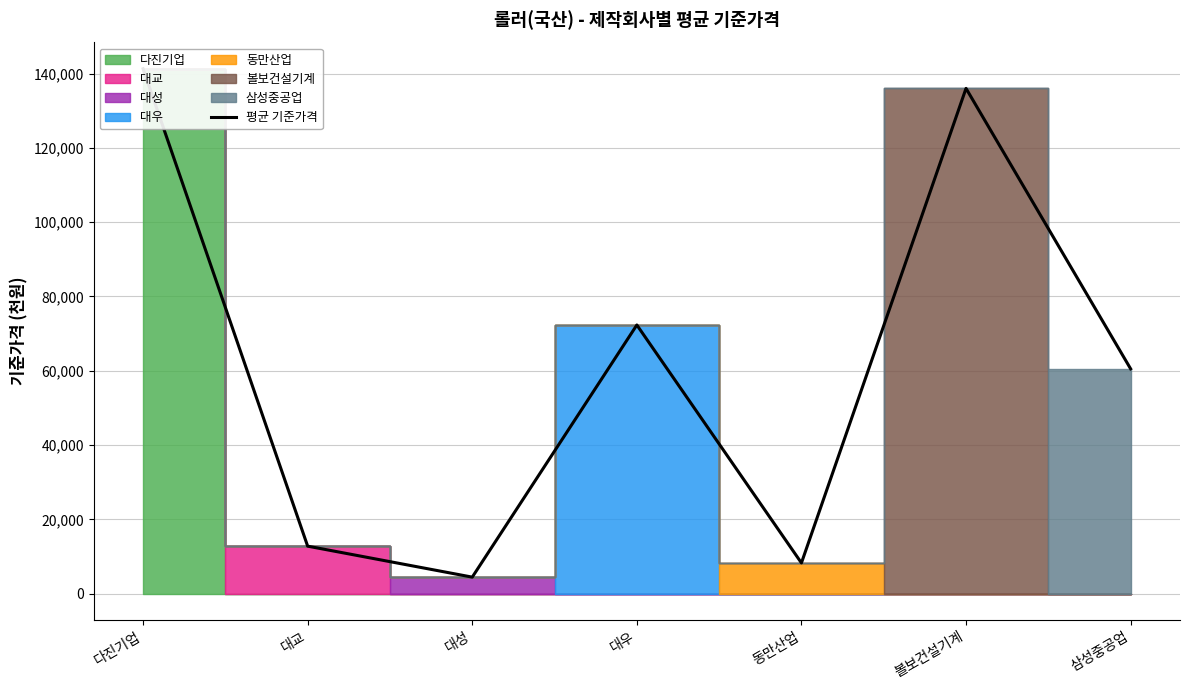

Is this an area chart (filled region under the line)?

No